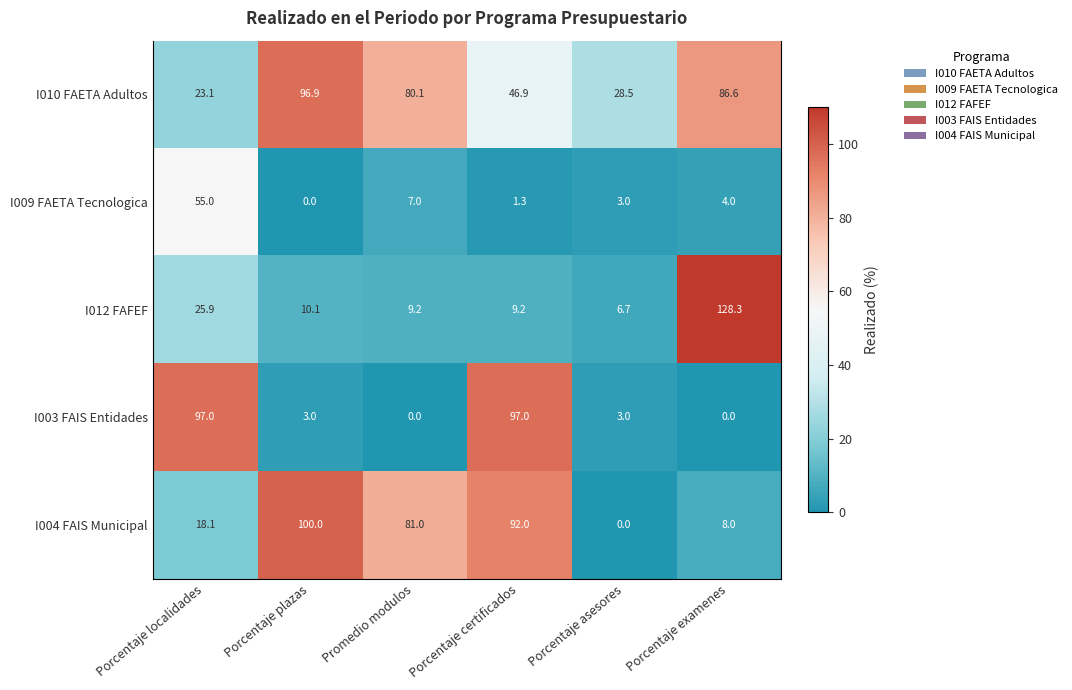

At which label does I010 FAETA Adultos first exceed 80?

Porcentaje plazas